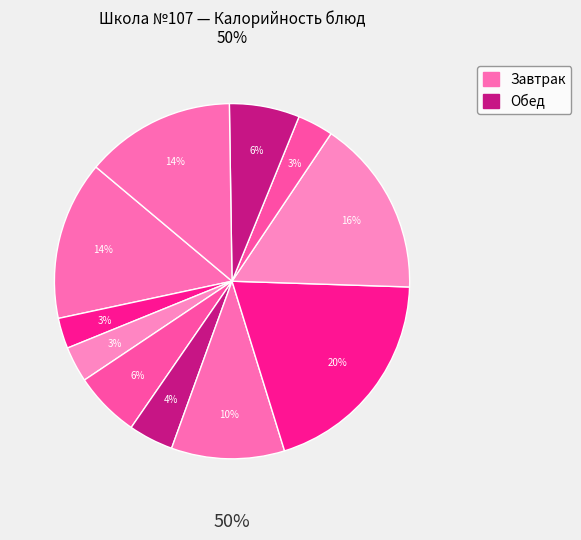

The Хлеб пшеничный (завтрак) slice represents 15% of the pie. True or false?

False